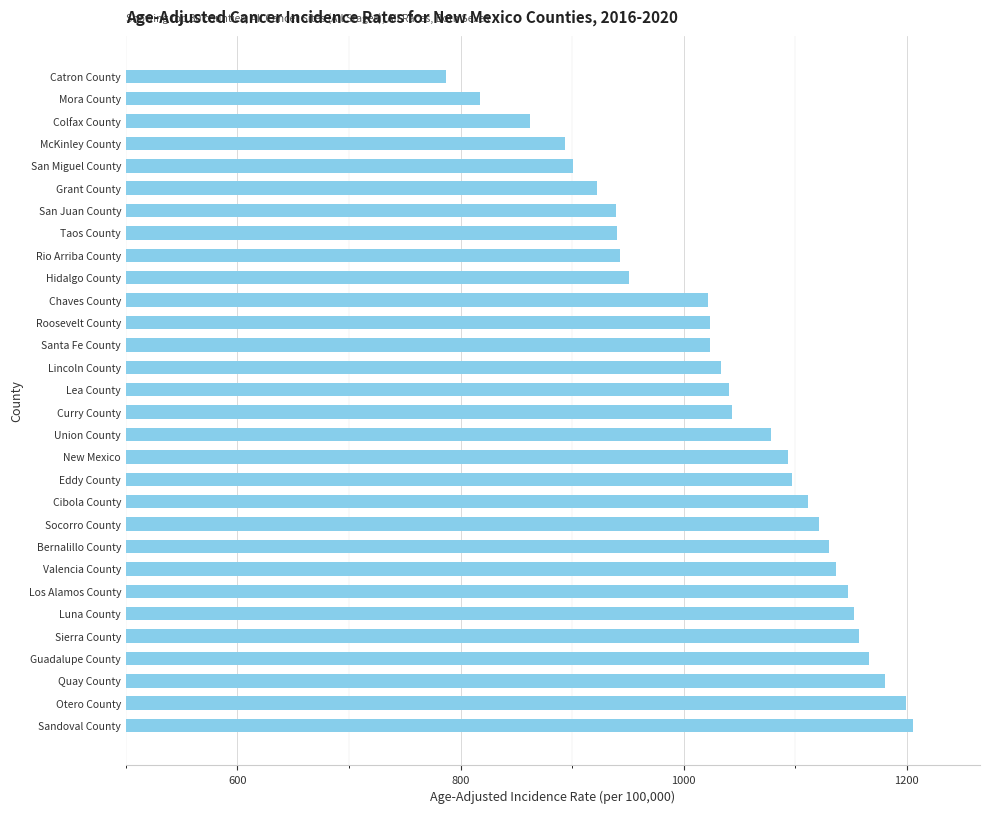

How many bars are there in total?

30